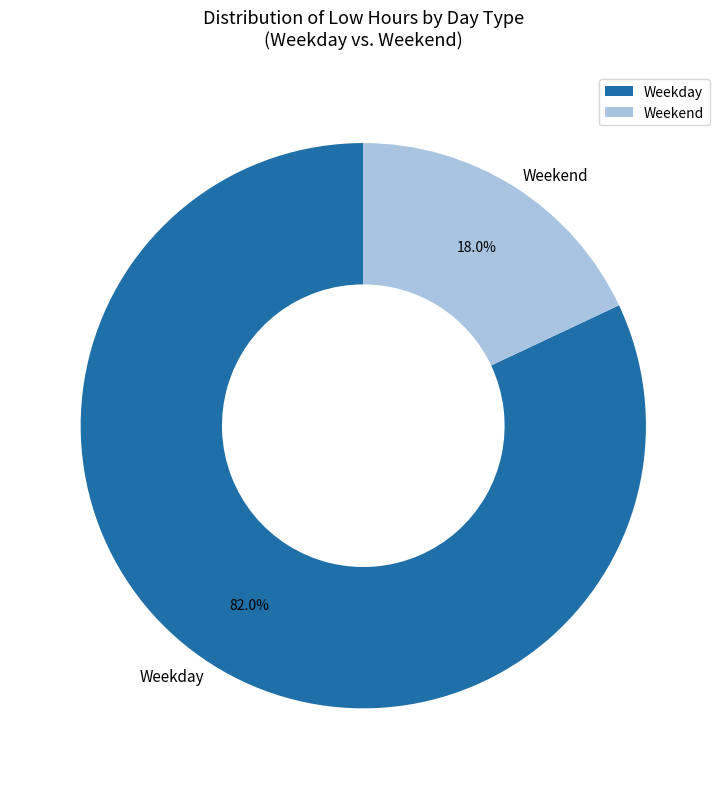

Approximately how many times larger is the value at Weekday compared to Weekend?

4.6